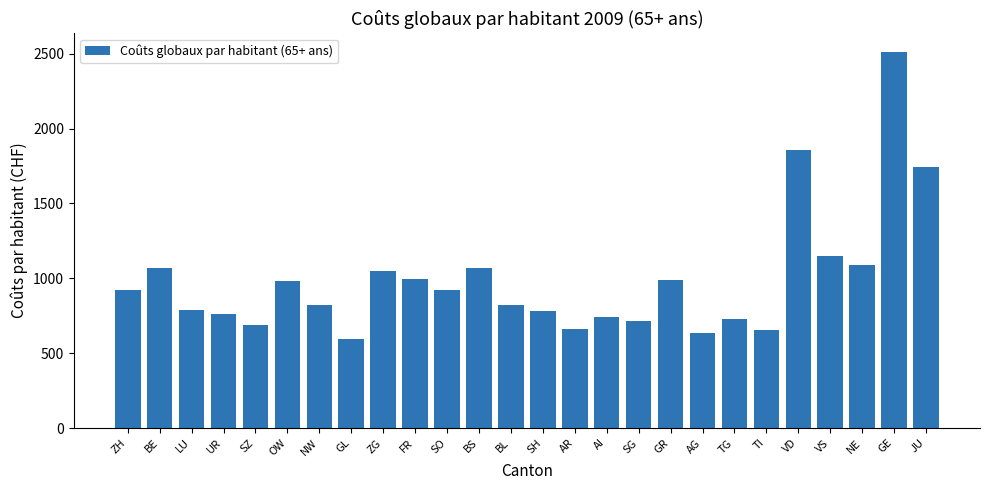

Which category has the highest value across all series?

GE